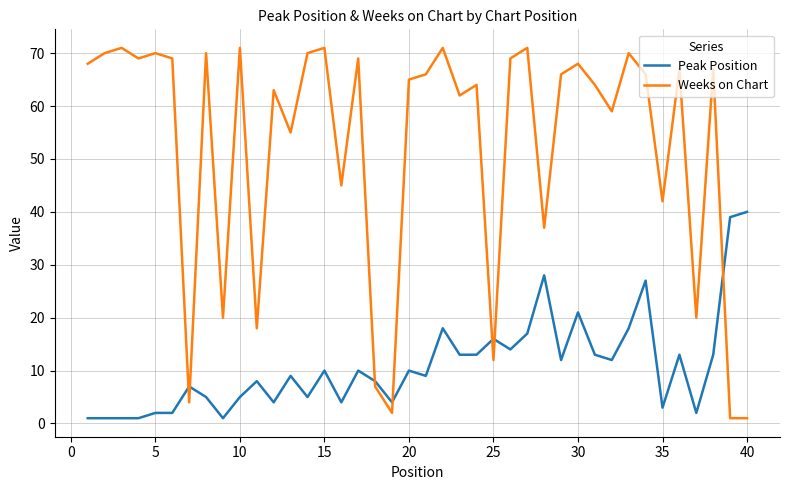

What is the difference between the maximum and minimum values in the Weeks on Chart series?

70